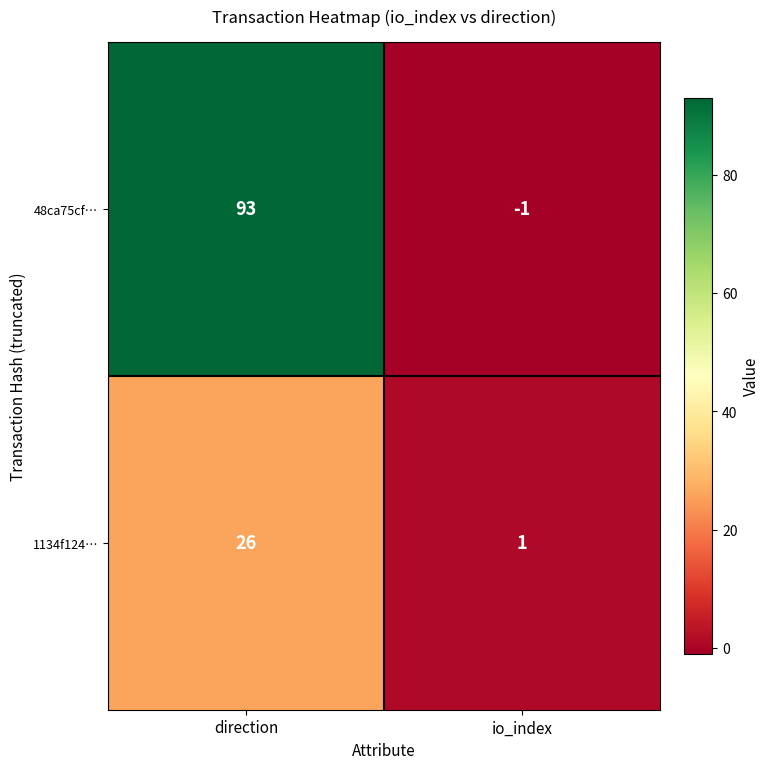

Which series changed the most between direction and io_index?

48ca75cf…